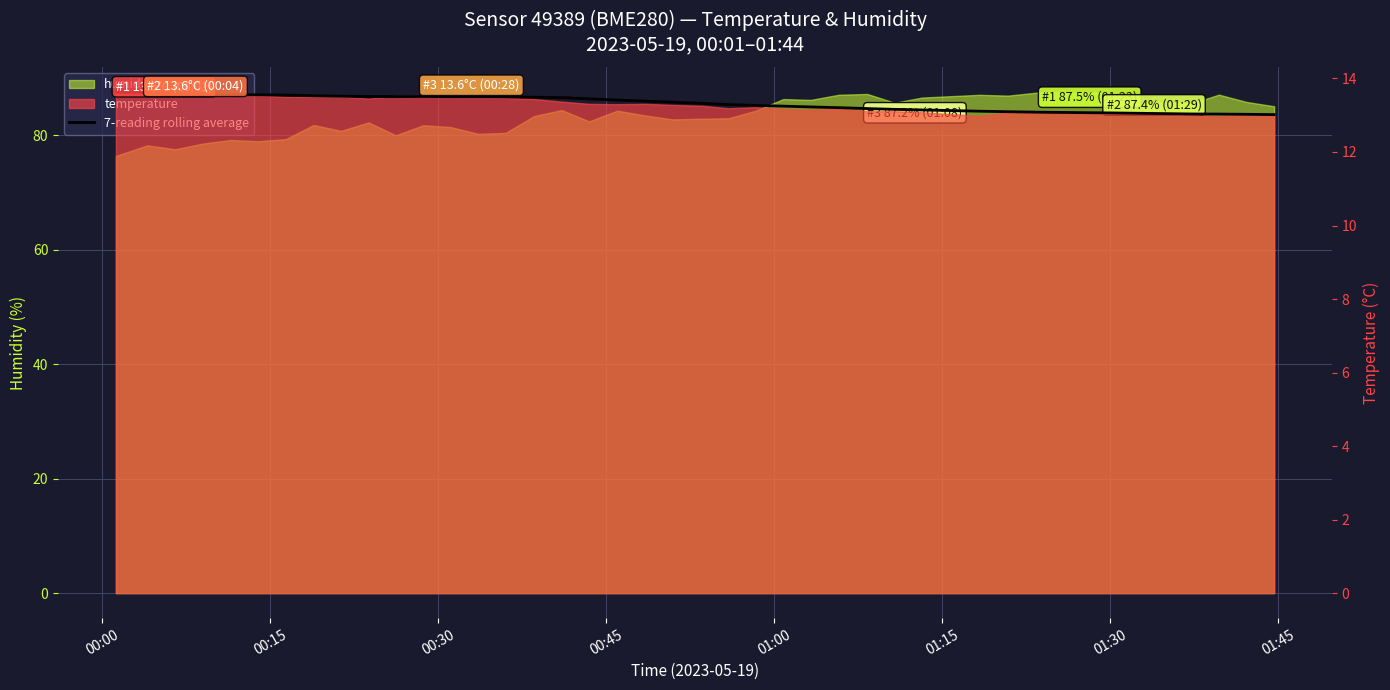

What is the average value?

13.3